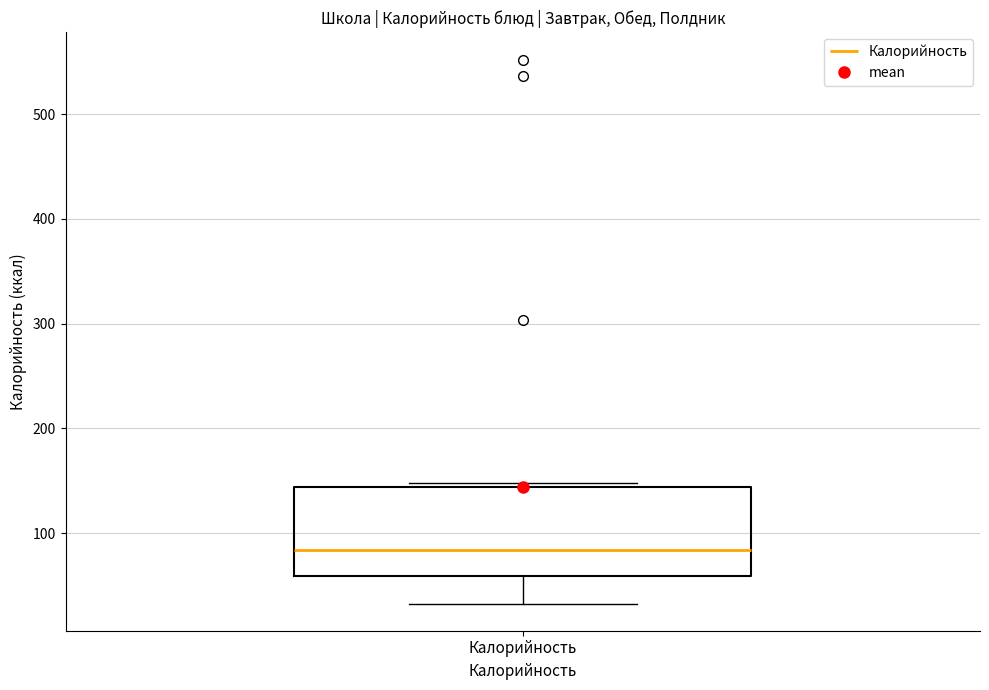

Where does the median line of the box for Калорийность sit on the y-axis? The values are not printed on the chart, so give them approximately, as read against the axis.

80